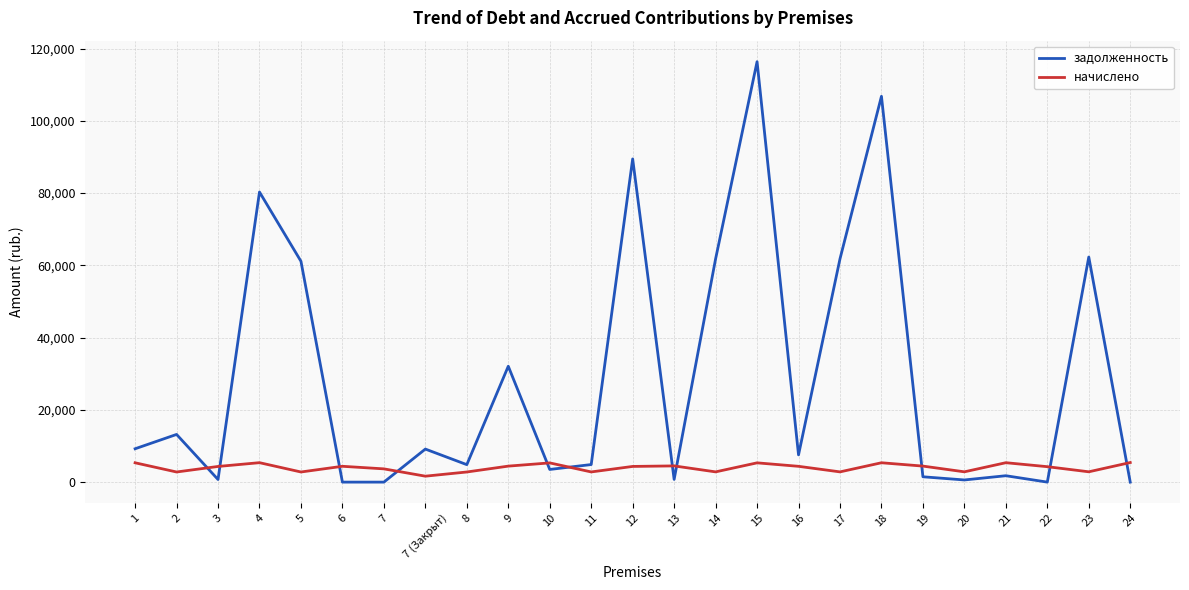

What are all the series names shown in the legend?

задолженность, начислено